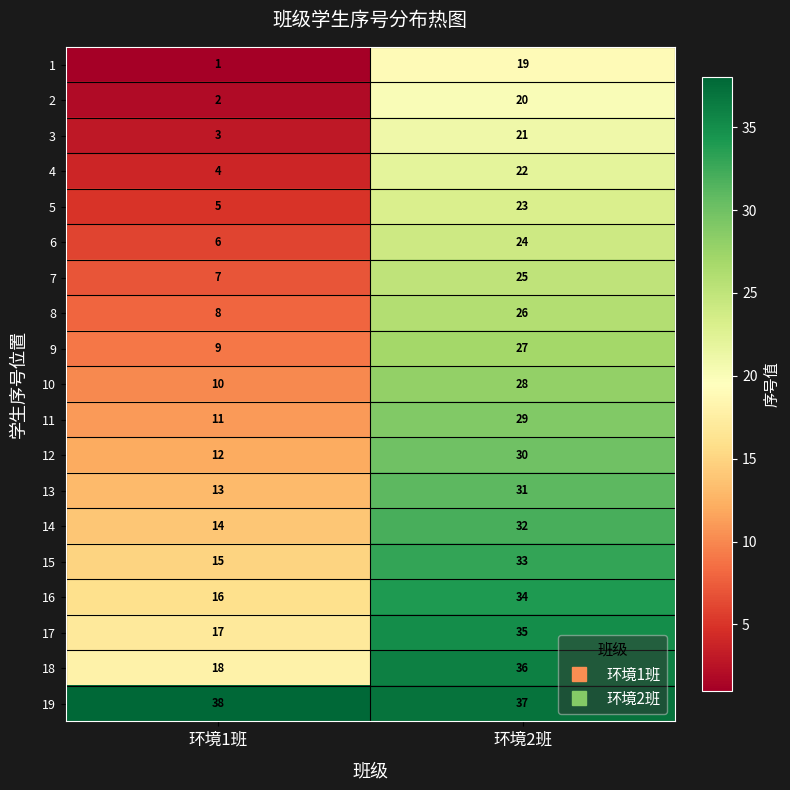

What is the sum of all 14 values?

46